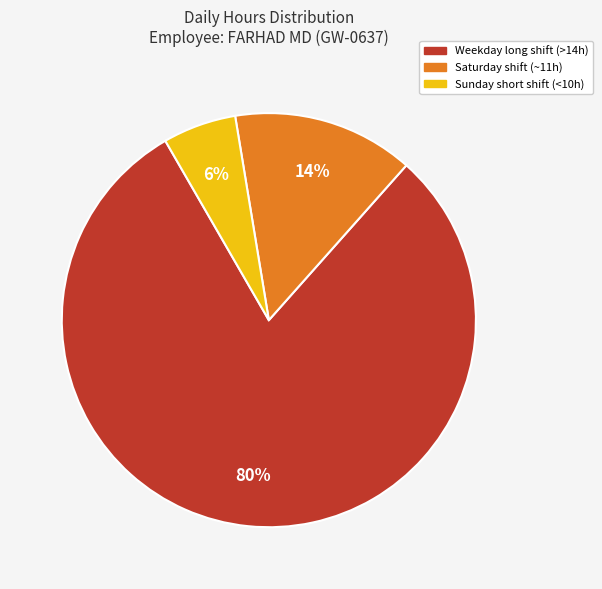

To the nearest percent, what is the average slice percentage?

33%